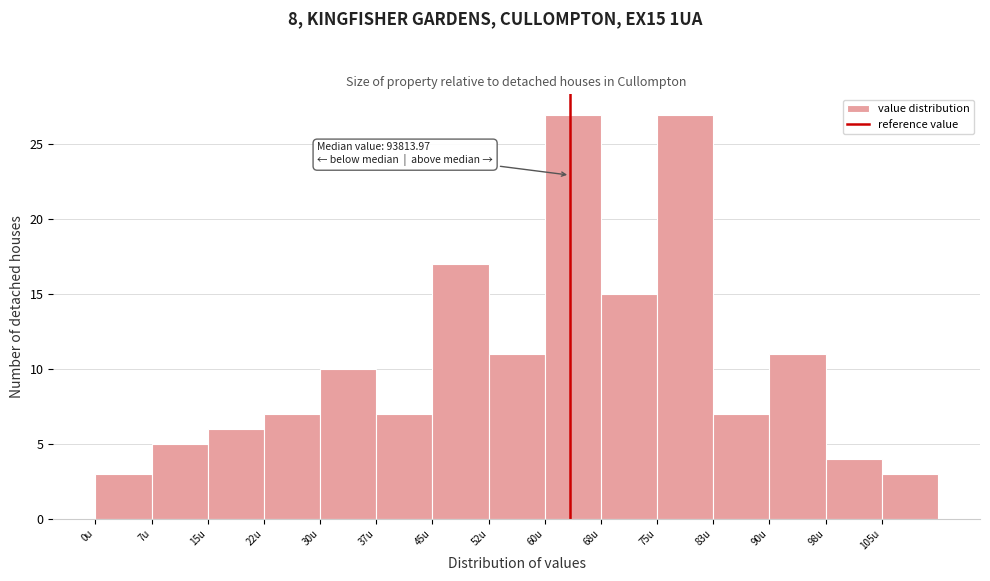

Reading right to left, extract all data points from this chart.

105u=3	98u=4	90u=11	83u=7	75u=27	68u=15	60u=27	52u=11	45u=17	37u=7	30u=10	22u=7	15u=6	7u=5	0u=3